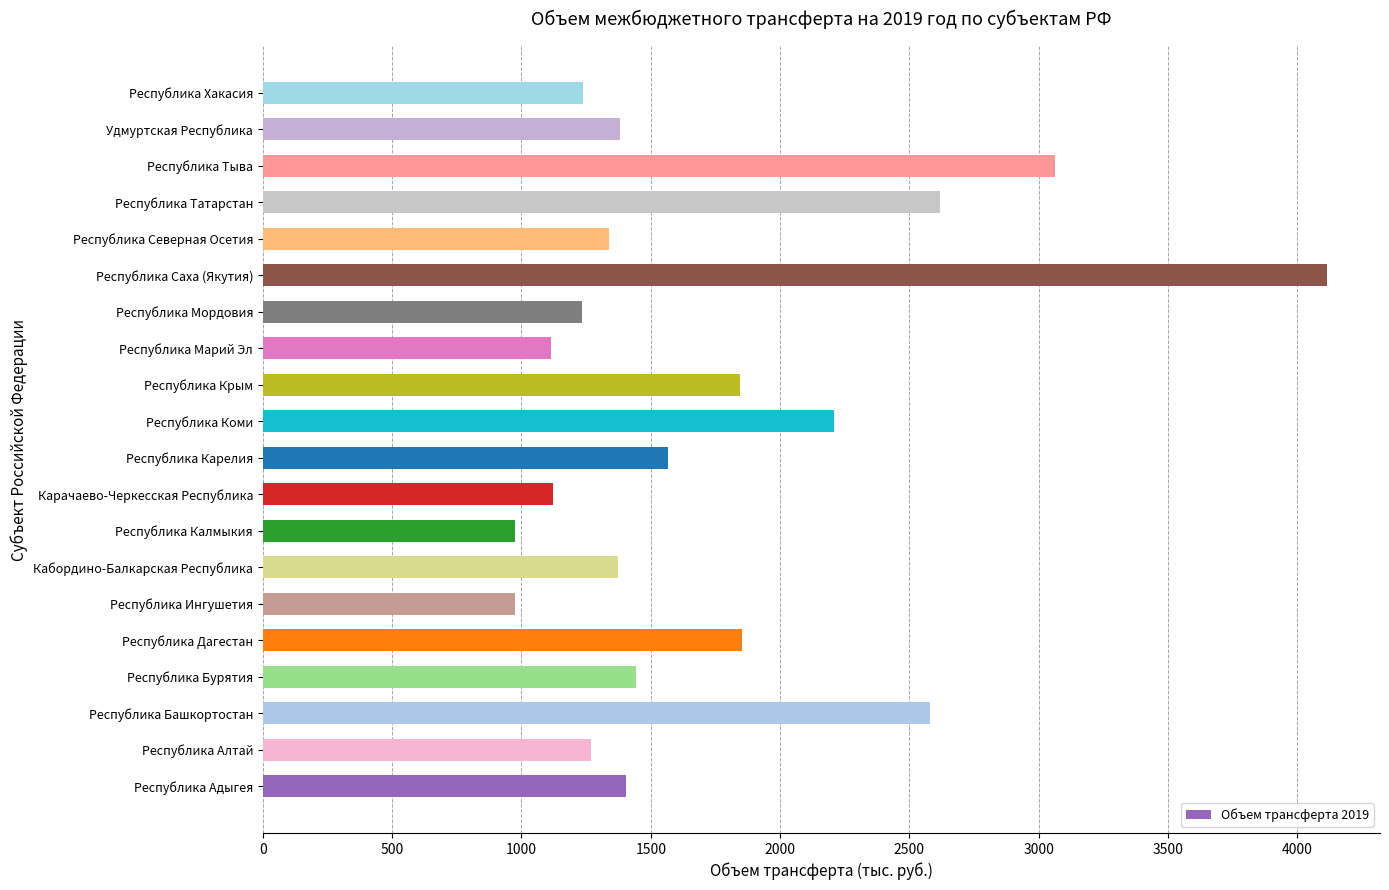

What is the approximate value at Кабордино-Балкарская Республика?

1372.5